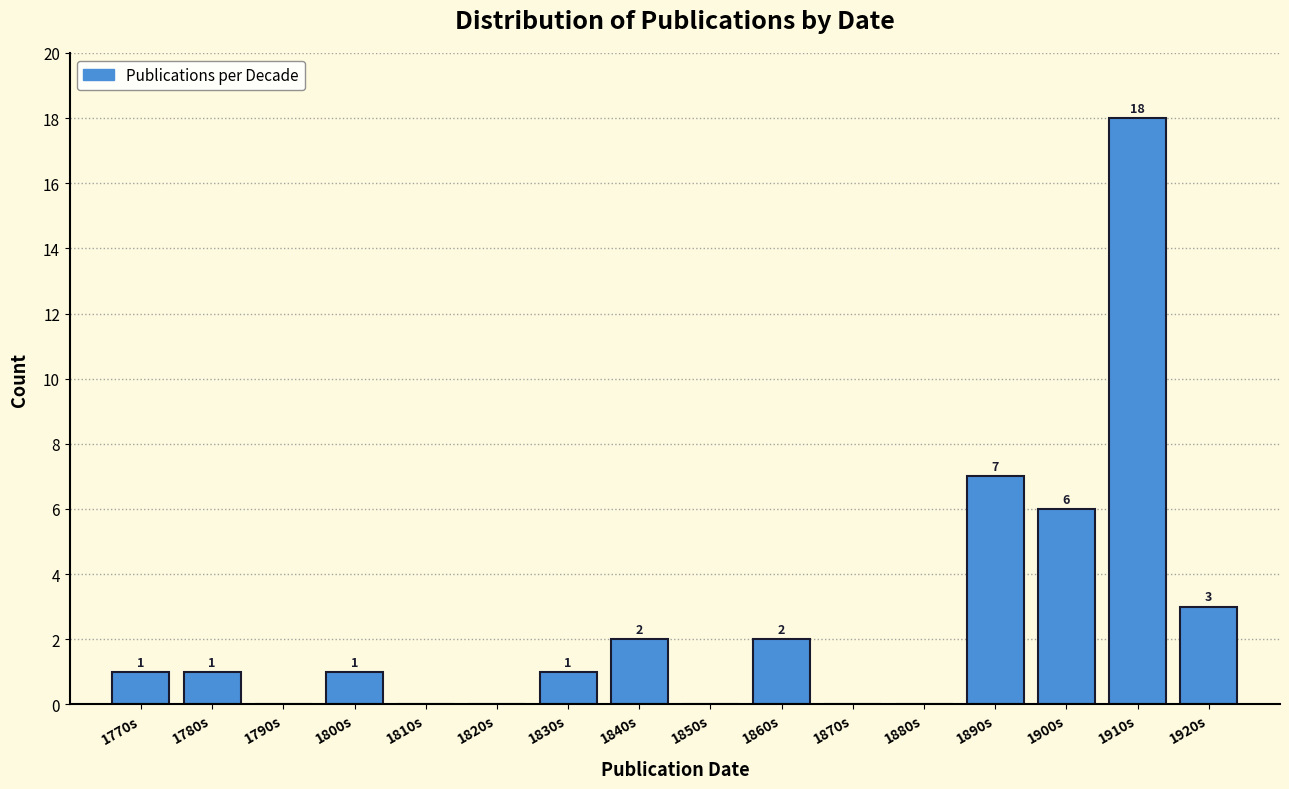

Reading left to right, transcribe all the data shown in this chart.

1770s=1	1780s=1	1790s=0	1800s=1	1810s=0	1820s=0	1830s=1	1840s=2	1850s=0	1860s=2	1870s=0	1880s=0	1890s=7	1900s=6	1910s=18	1920s=3